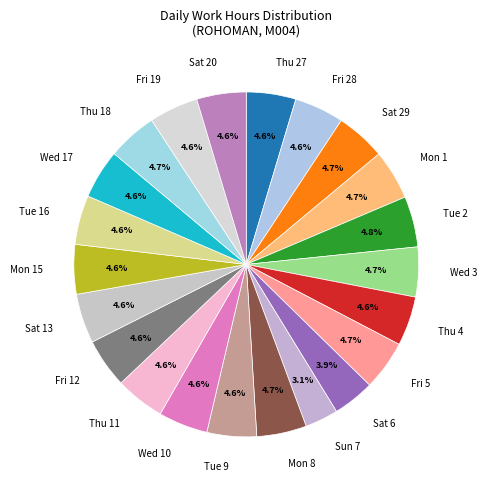

Is there a majority slice in this chart?

No